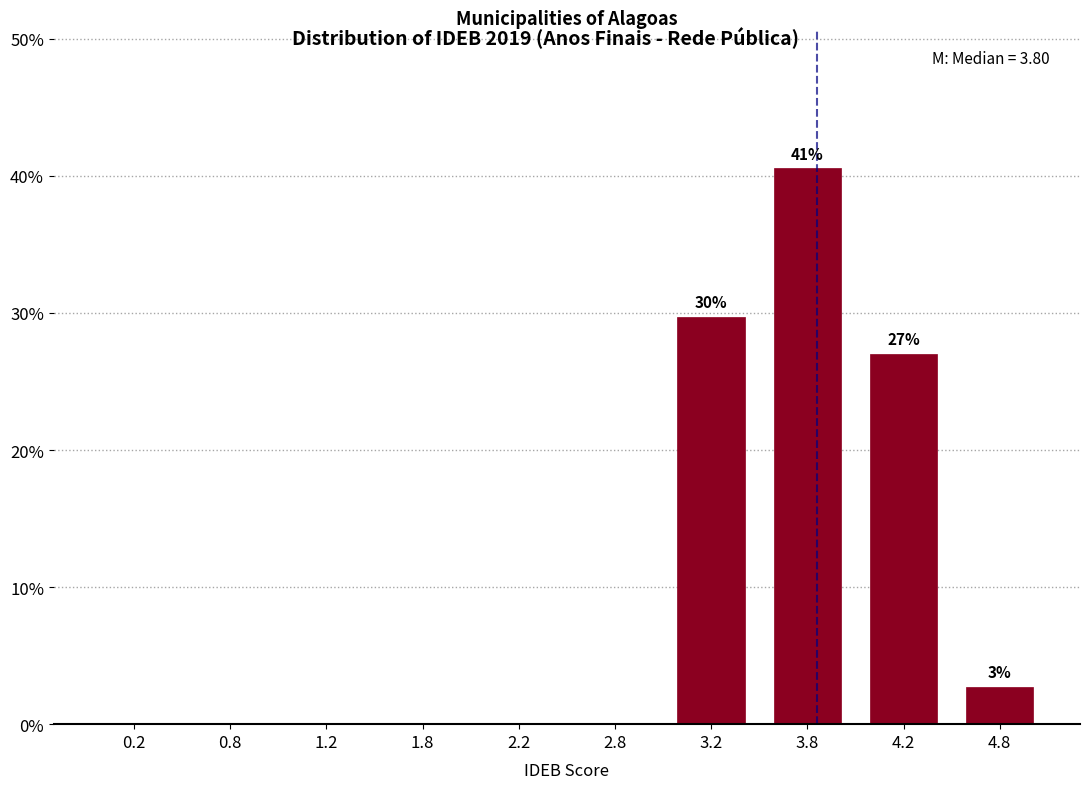

Over which range of the x-axis is the bar tallest?

3.5 to 4.0